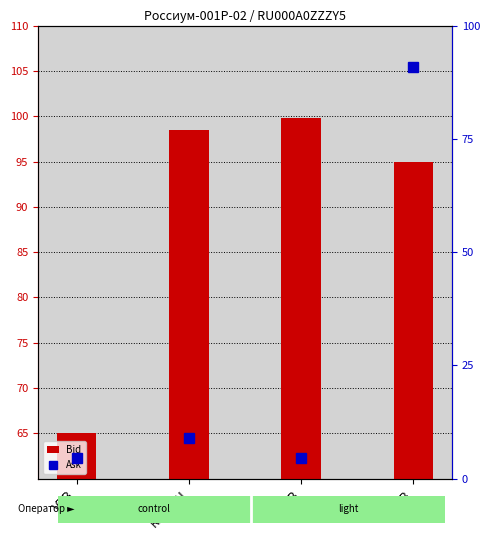

Which category has the lowest value in the Ask series?

VTB